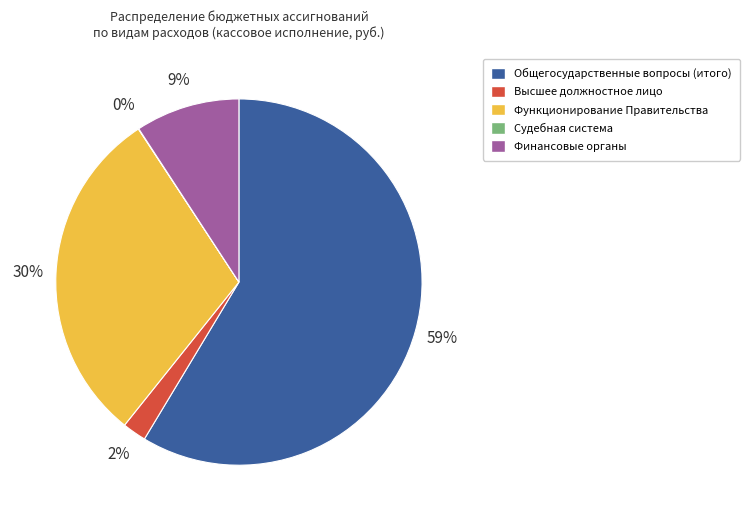

Which category has the biggest portion of the pie?

59%